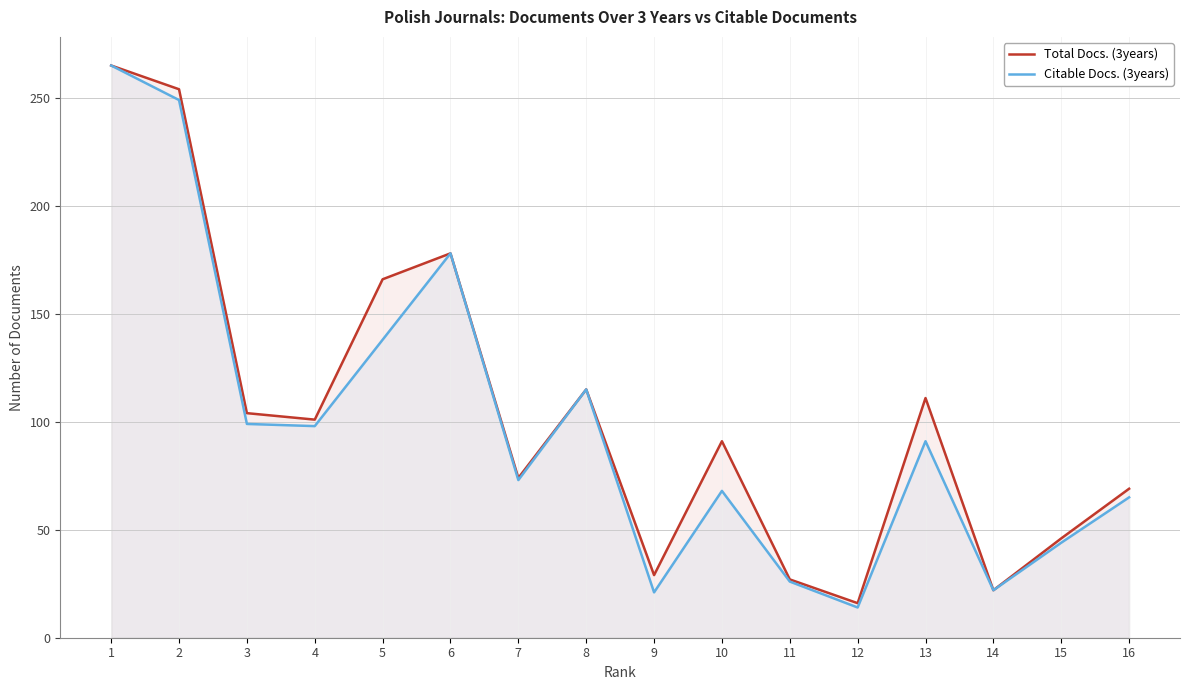

What is the difference between the maximum and second lowest values in the Citable Docs. (3years) series?

244